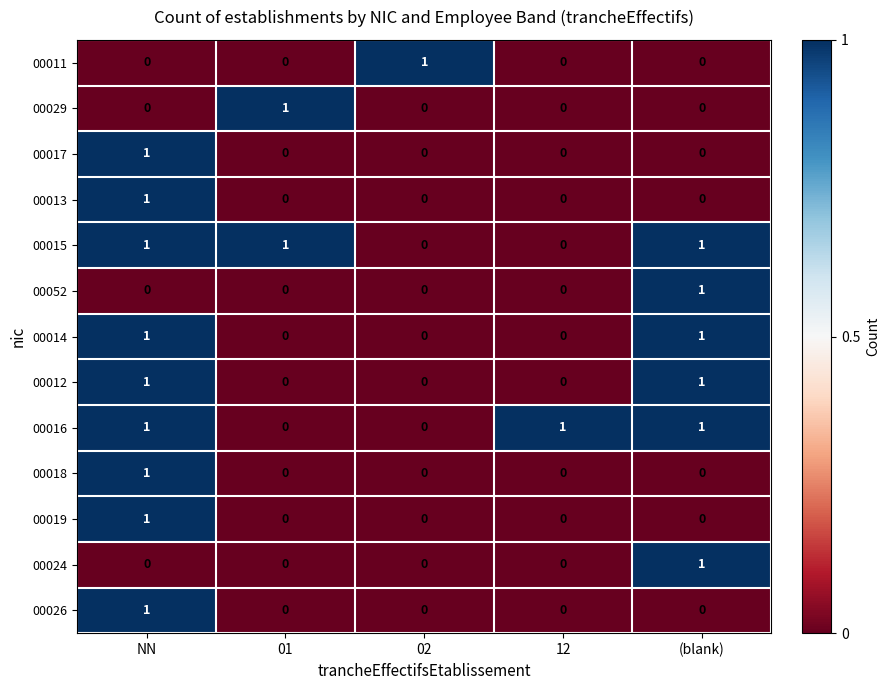

Count the 00019 values in the range 0 to 1.

5